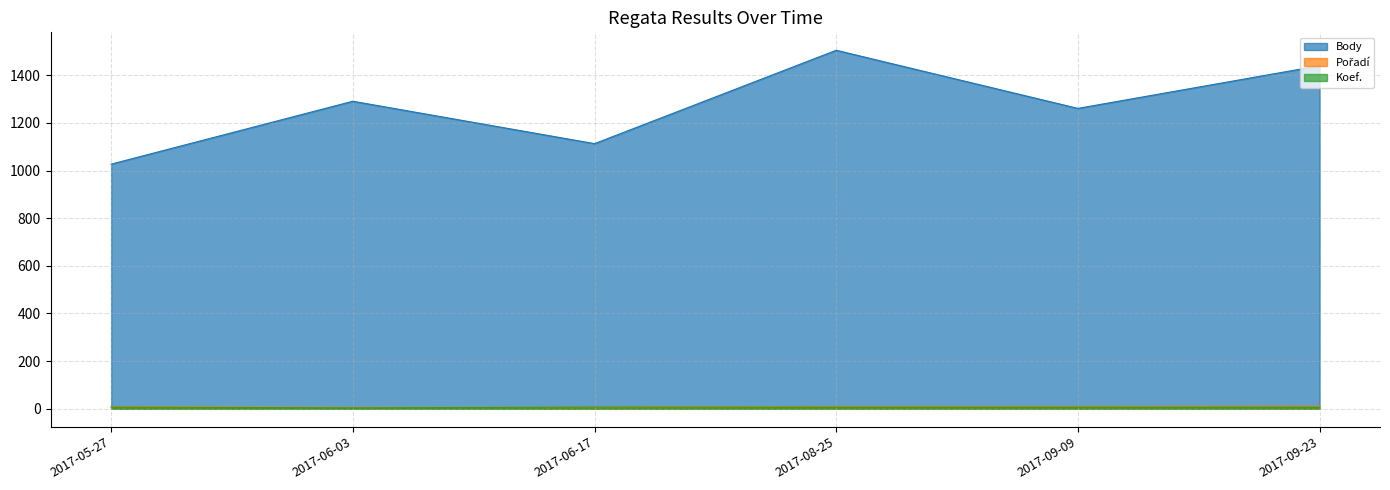

What is the total value across all series at 2017-06-17?

1127